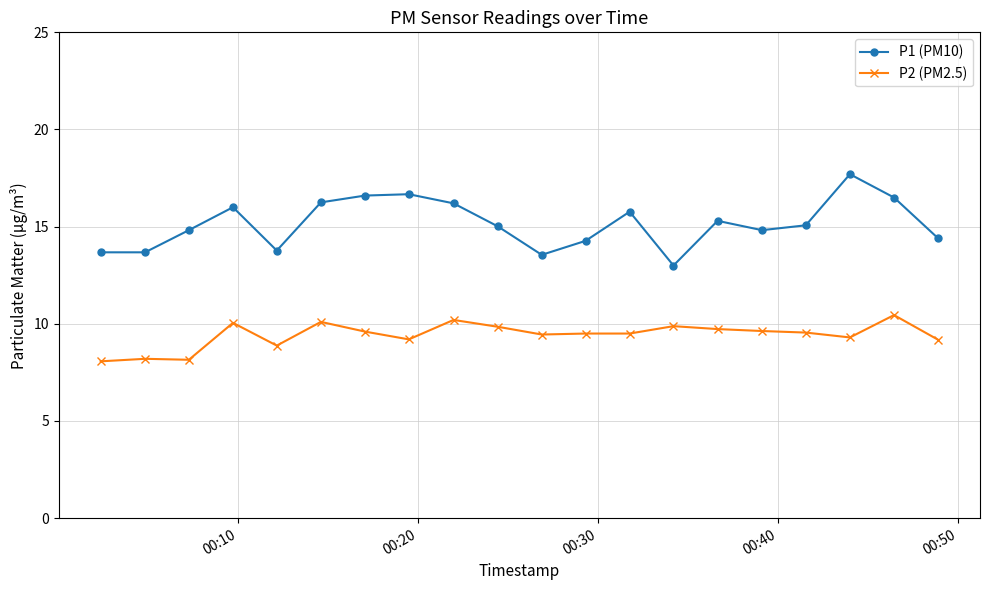

At how many categories does at least one series exceed 11?

20